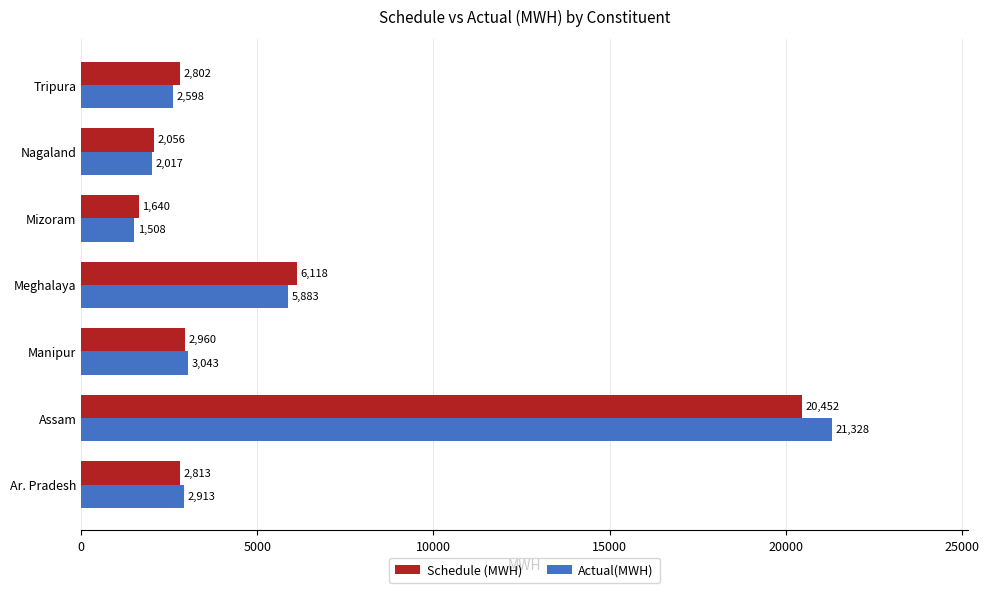

What are all the series names shown in the legend?

Schedule (MWH), Actual(MWH)